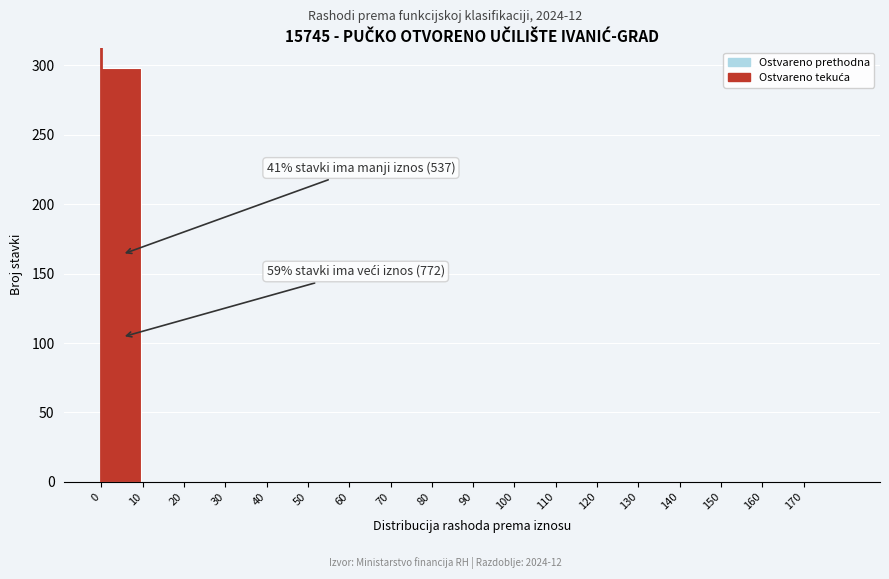

Over which range of the x-axis is the bar tallest?

0 to 10